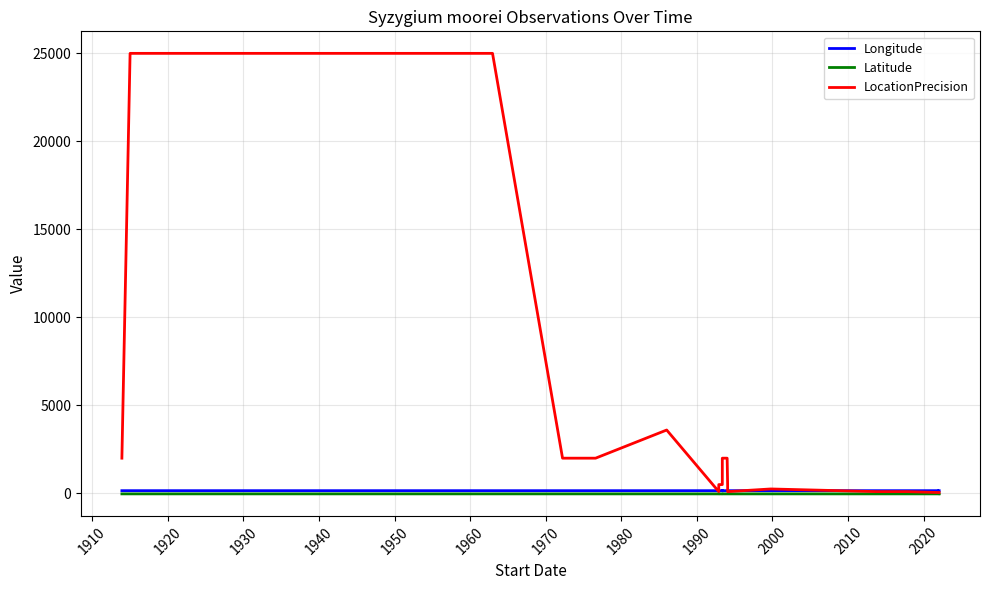

The value of Latitude at 30 is -18.1. True or false?

False